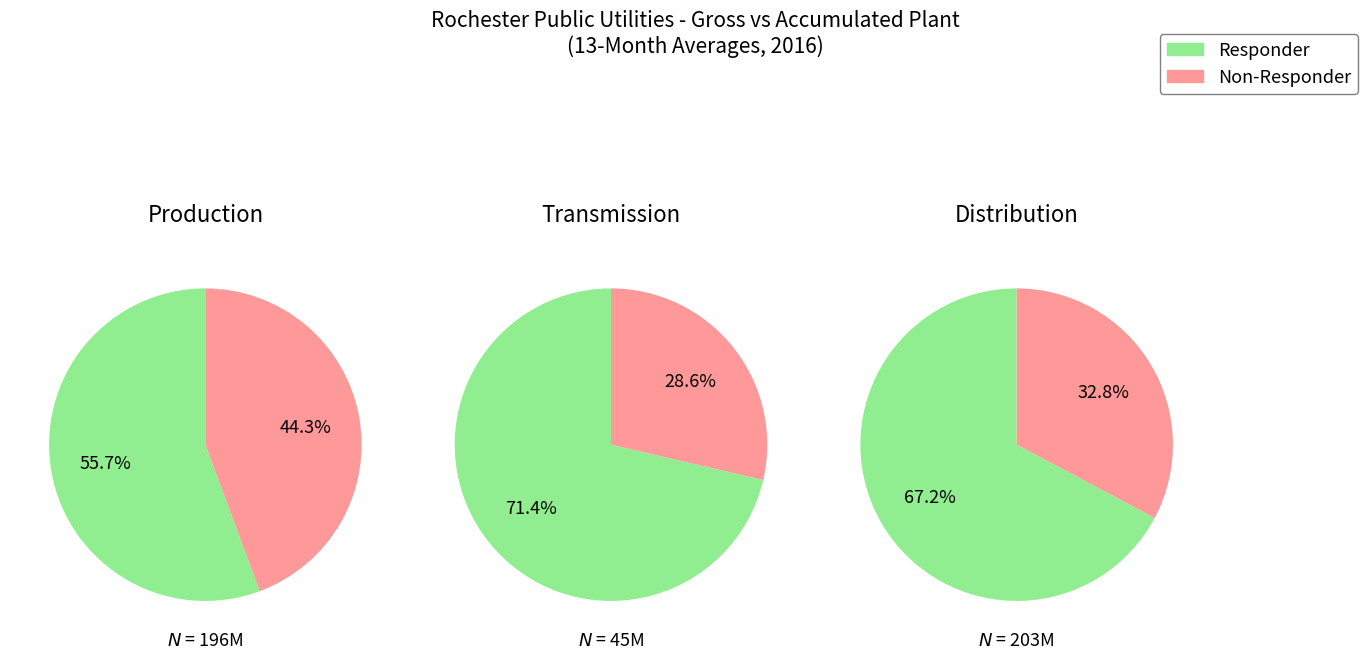

Does Transmission (Att O) account for over 50% of the chart?

No